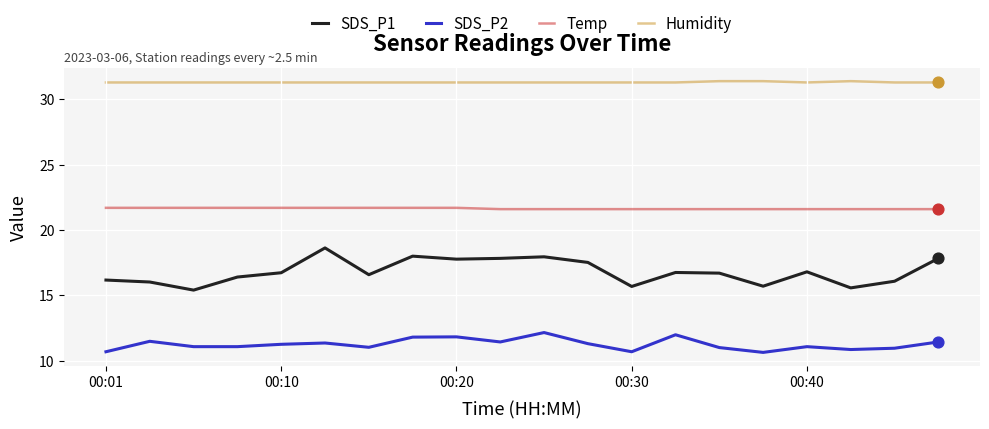

Which series has the widest spread of values?

SDS_P1